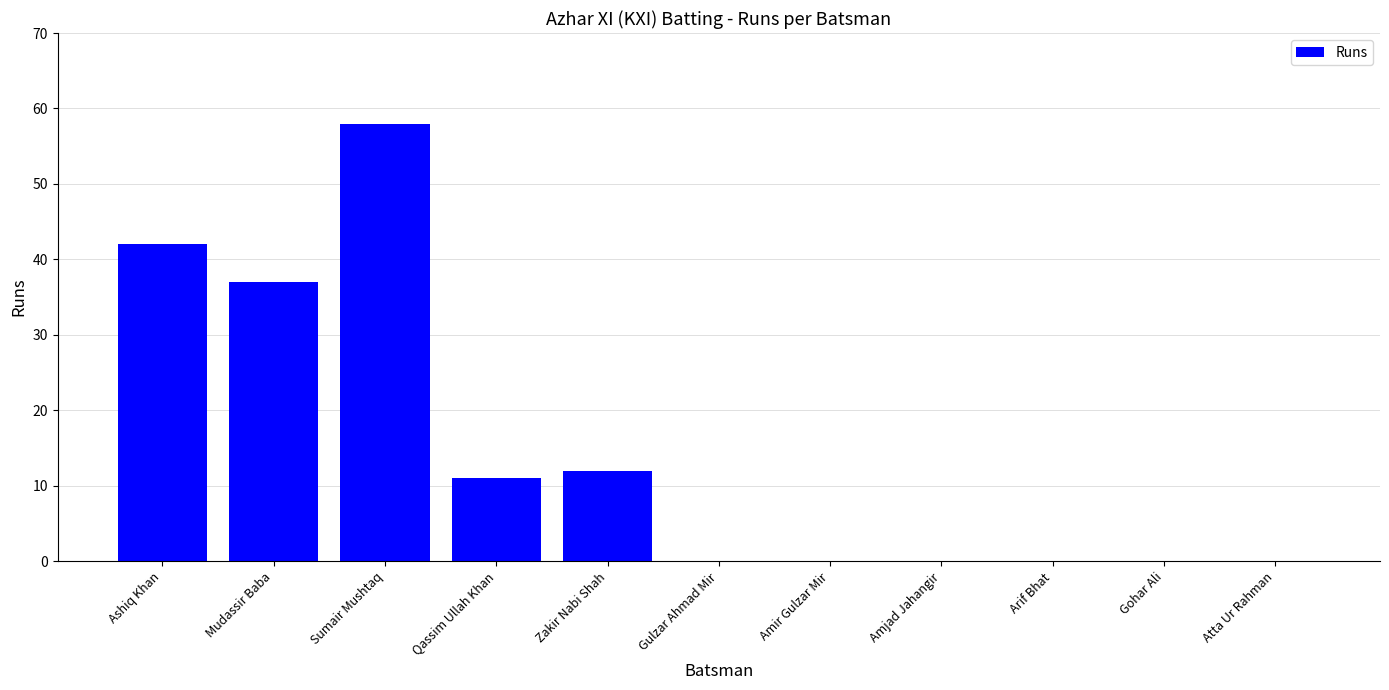

What is the greatest value displayed?

58